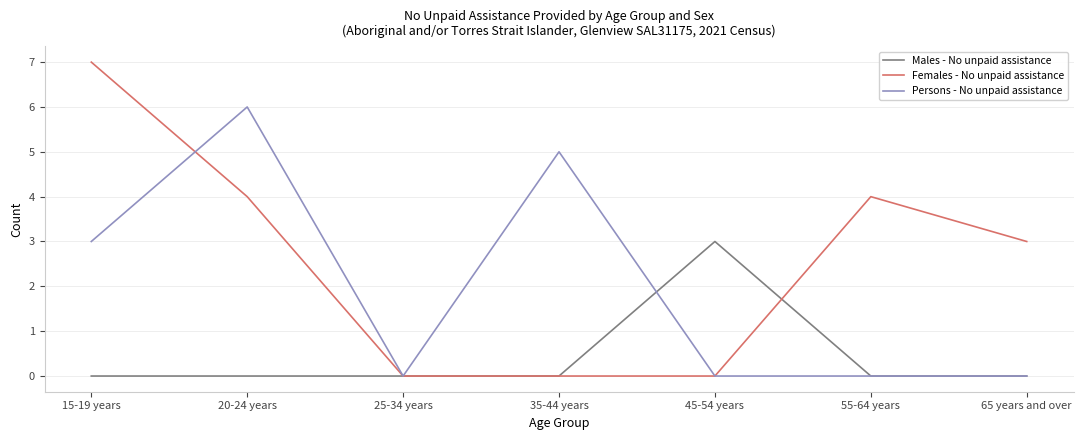

Reading left to right, extract all data points from this chart.

Males - No unpaid assistance: 0	0	0	0	3	0	0
Females - No unpaid assistance: 7	4	0	0	0	4	3
Persons - No unpaid assistance: 3	6	0	5	0	0	0